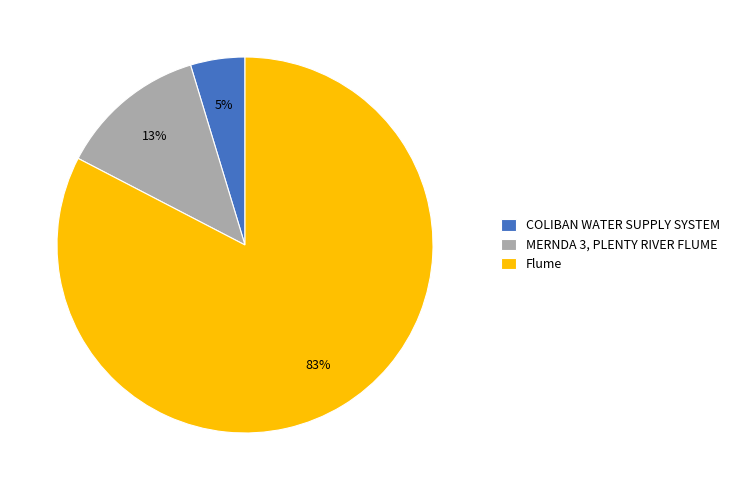

Which slice is the largest?

Flume